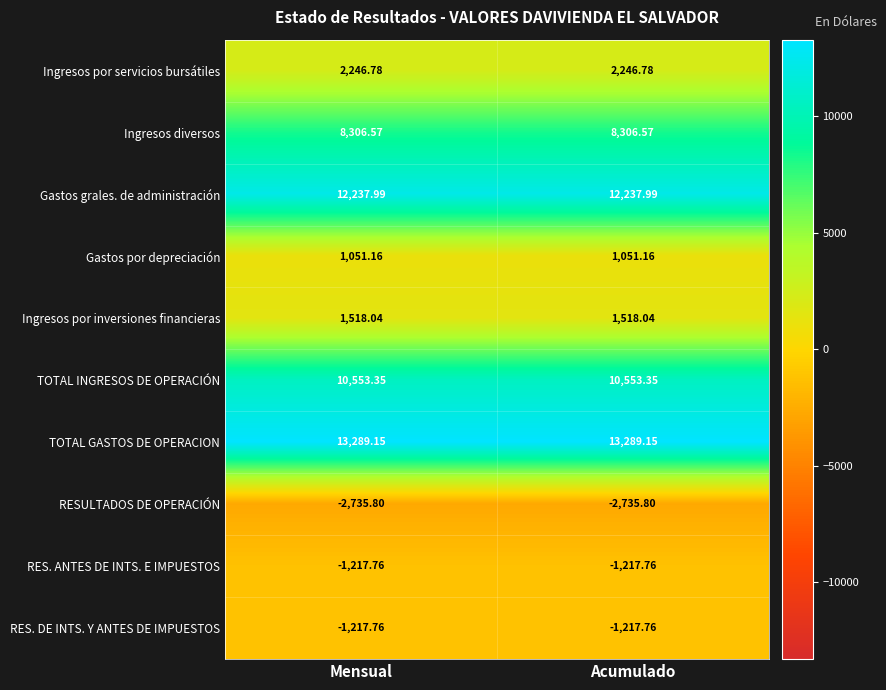

Which series has the largest total across all categories?

TOTAL GASTOS DE OPERACION